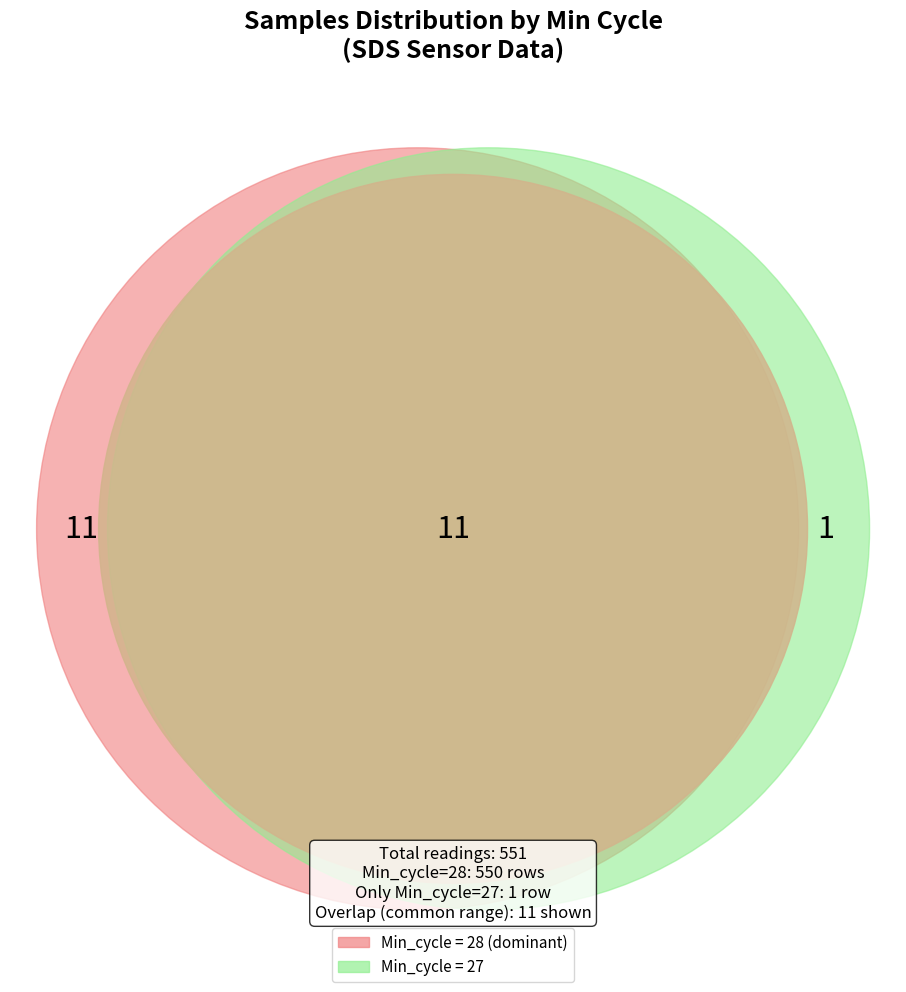

Is there any slice that represents more than half of the pie?

No